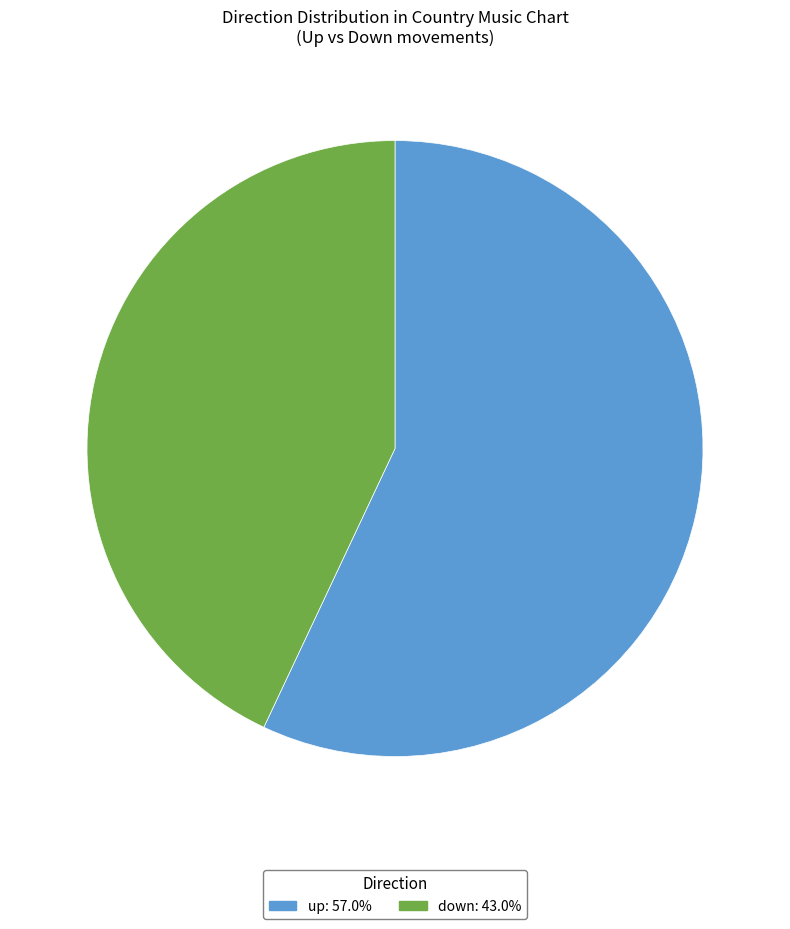

Which category has the smallest portion of the pie?

down